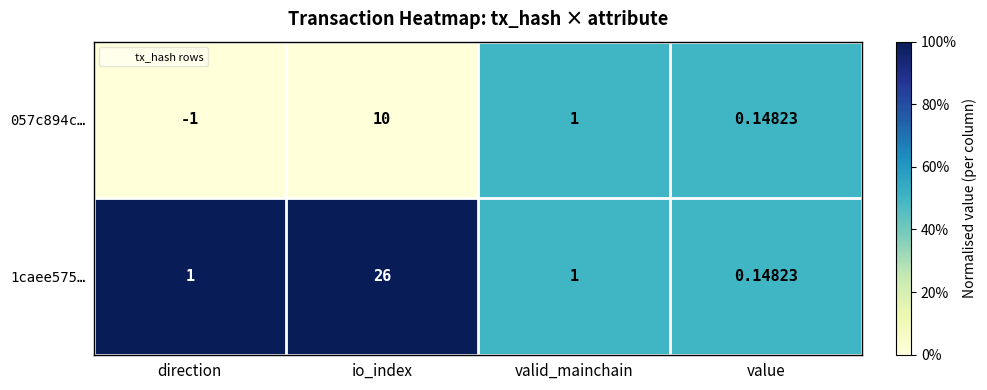

What is the difference between the highest and lowest values at io_index?

16.0